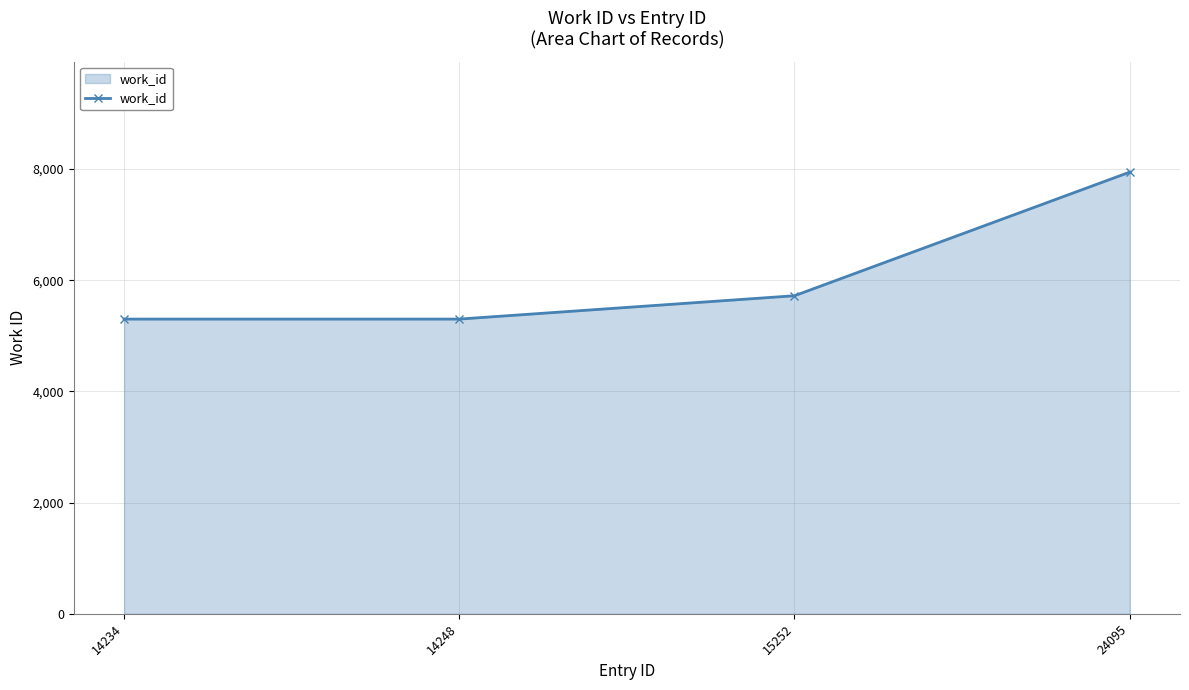

The value at 14234 is 7732. True or false?

False